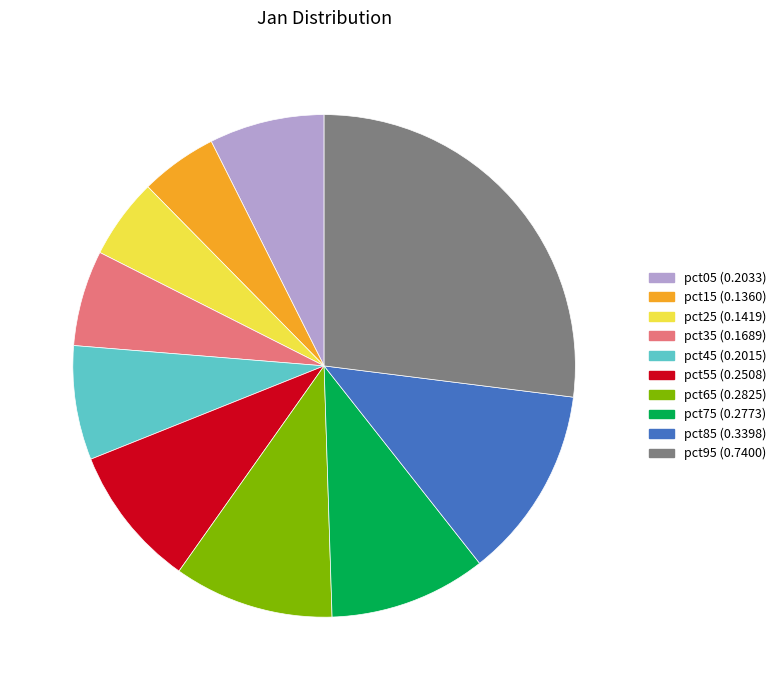

Which category has the biggest portion of the pie?

pct95